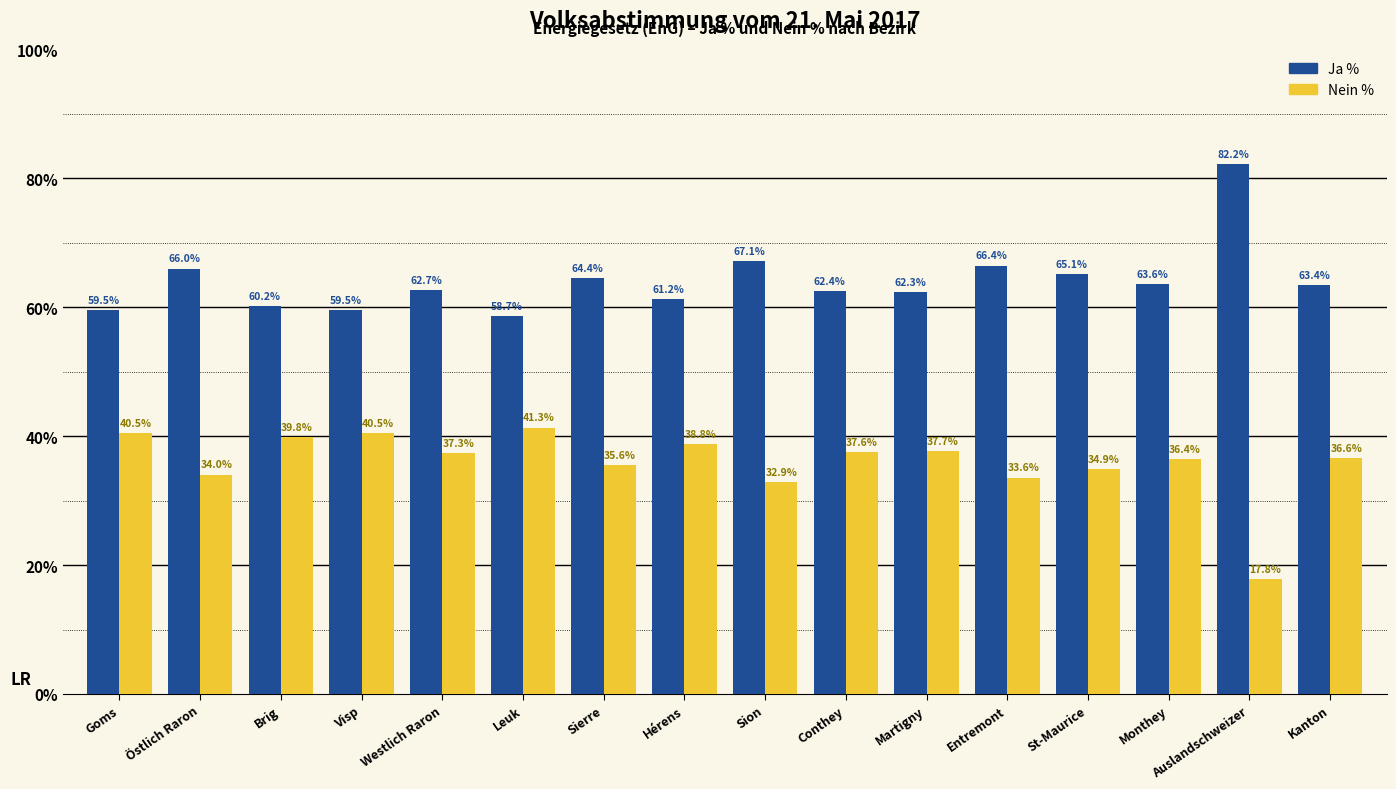

What is the difference between the highest and lowest values at Auslandschweizer?

64.4